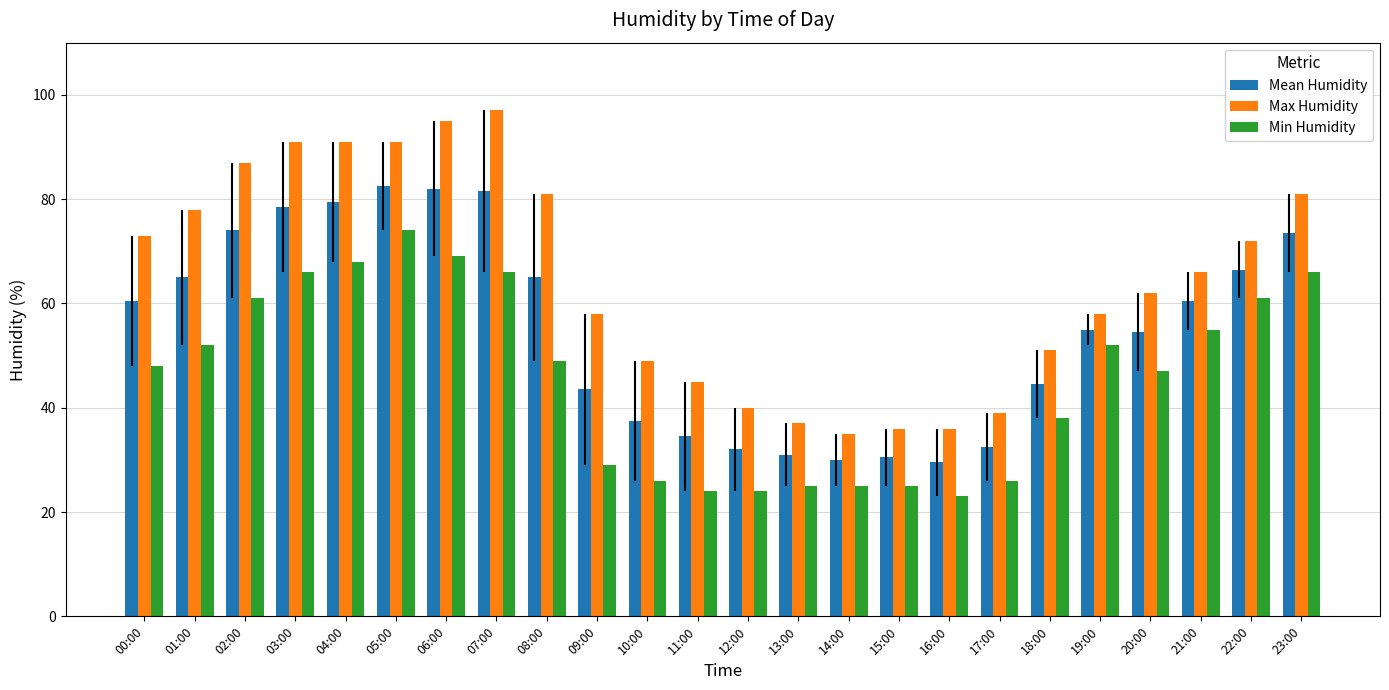

What is the sum of the Mean Humidity values at 21:00 and 19:00?

115.5